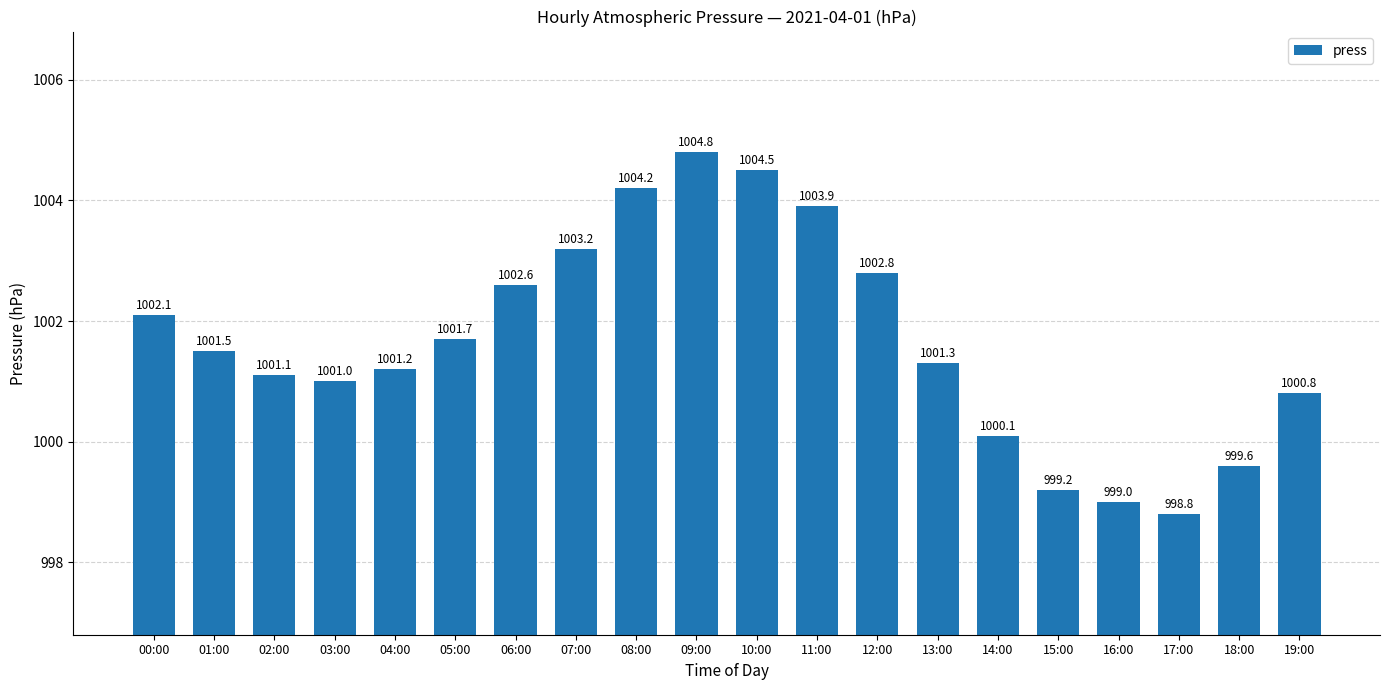

List the labels in order of value, smallest first.

17:00, 16:00, 15:00, 18:00, 14:00, 19:00, 03:00, 02:00, 04:00, 13:00, 01:00, 05:00, 00:00, 06:00, 12:00, 07:00, 11:00, 08:00, 10:00, 09:00